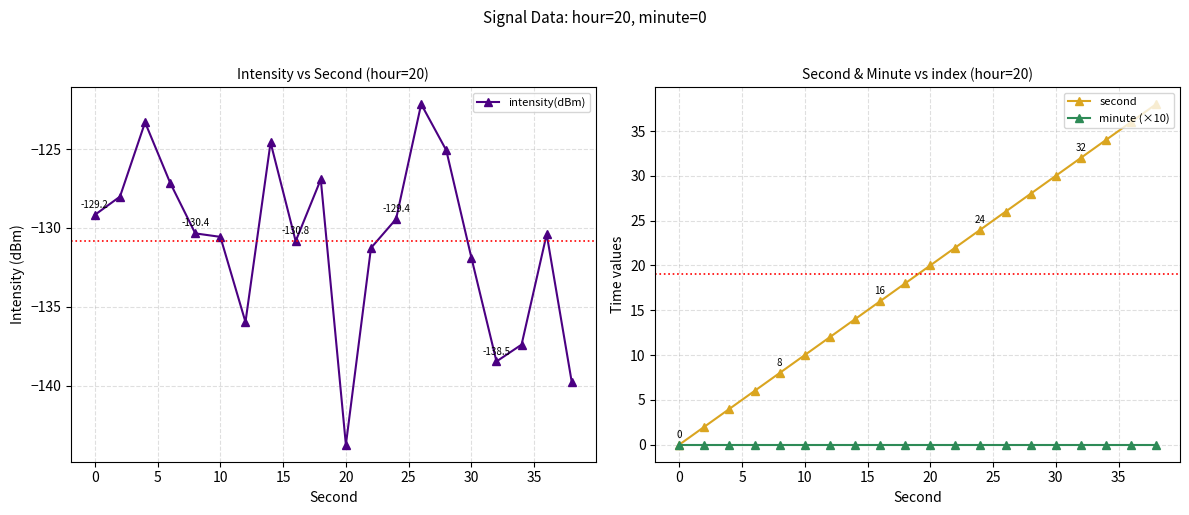

Is it true that intensity(dBm) equals -130.6 at 10?

True